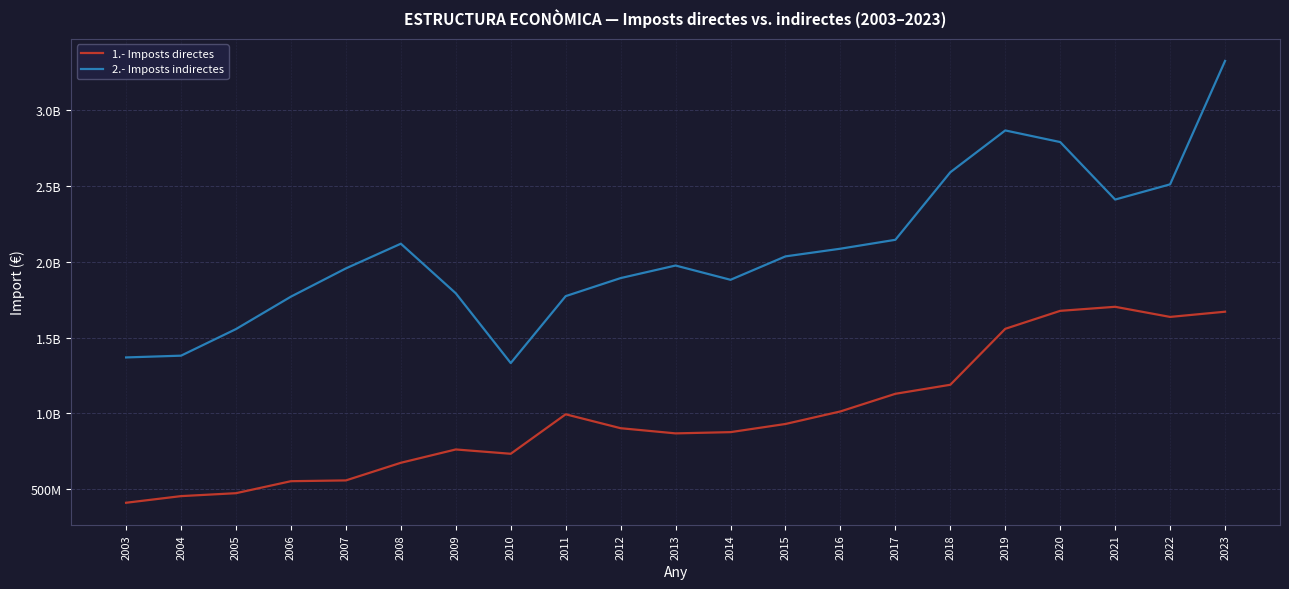

What are all the series names shown in the legend?

1.- Imposts directes, 2.- Imposts indirectes